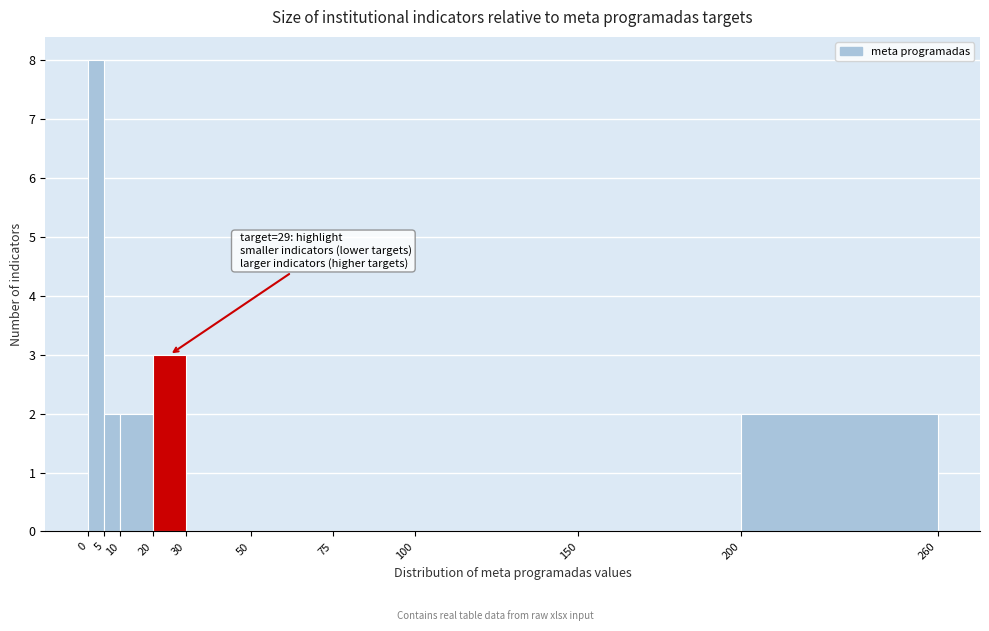

Over which range of the x-axis is the bar tallest?

0 to 5